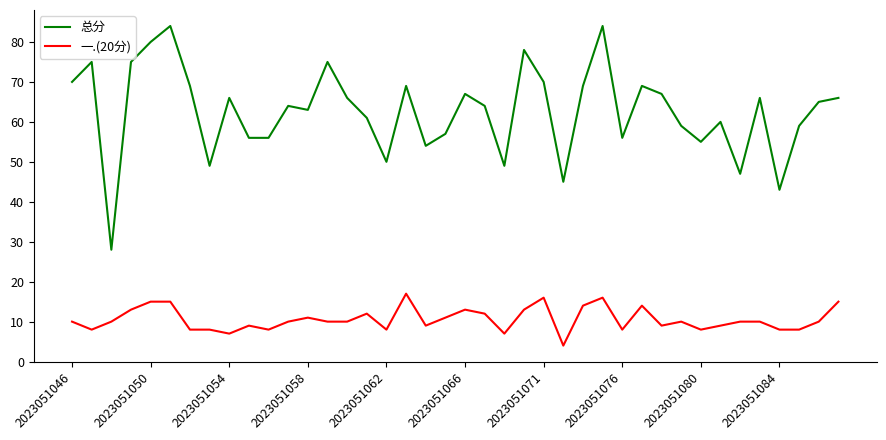

Is this an area chart (filled region under the line)?

No